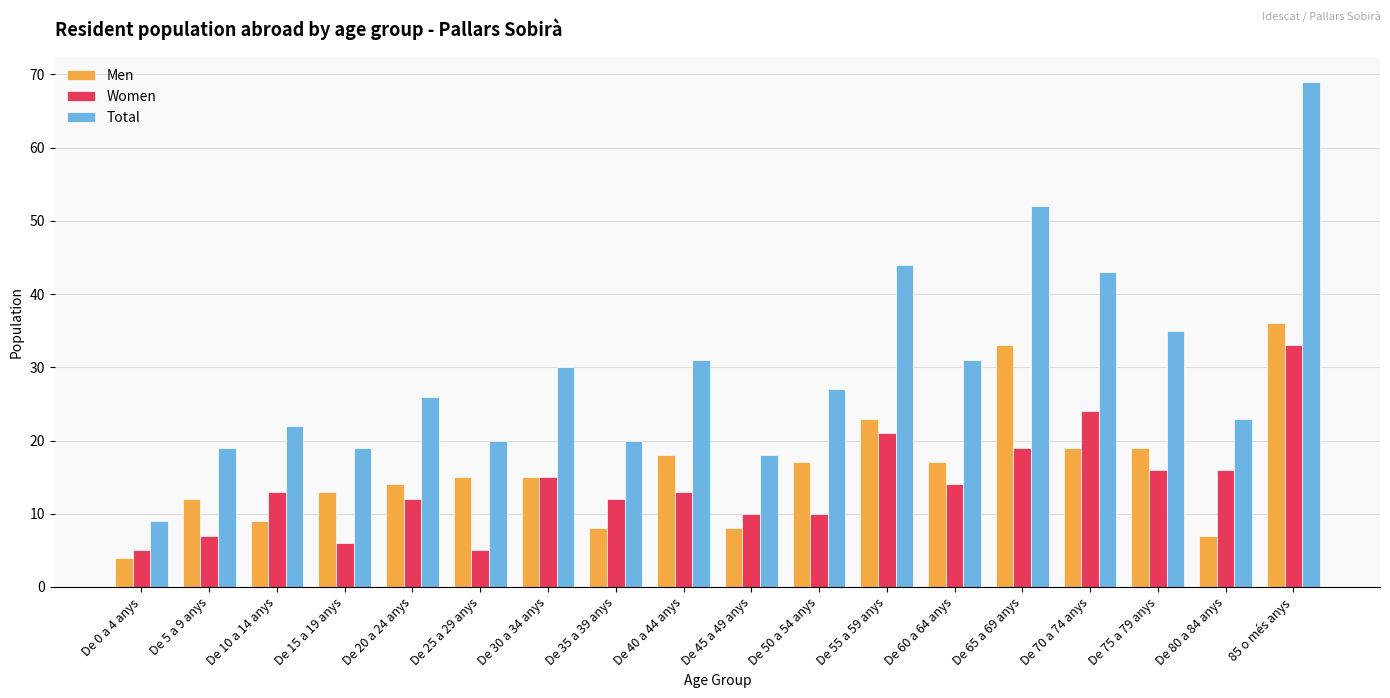

Rank the series by their maximum value, from highest to lowest.

Total, Men, Women